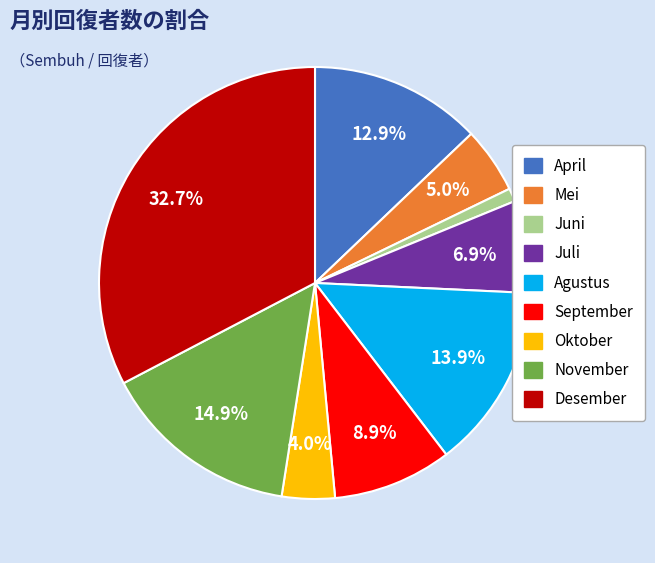

Rank the categories by value from highest to lowest.

Desember, November, Agustus, April, September, Juli, Mei, Oktober, Juni